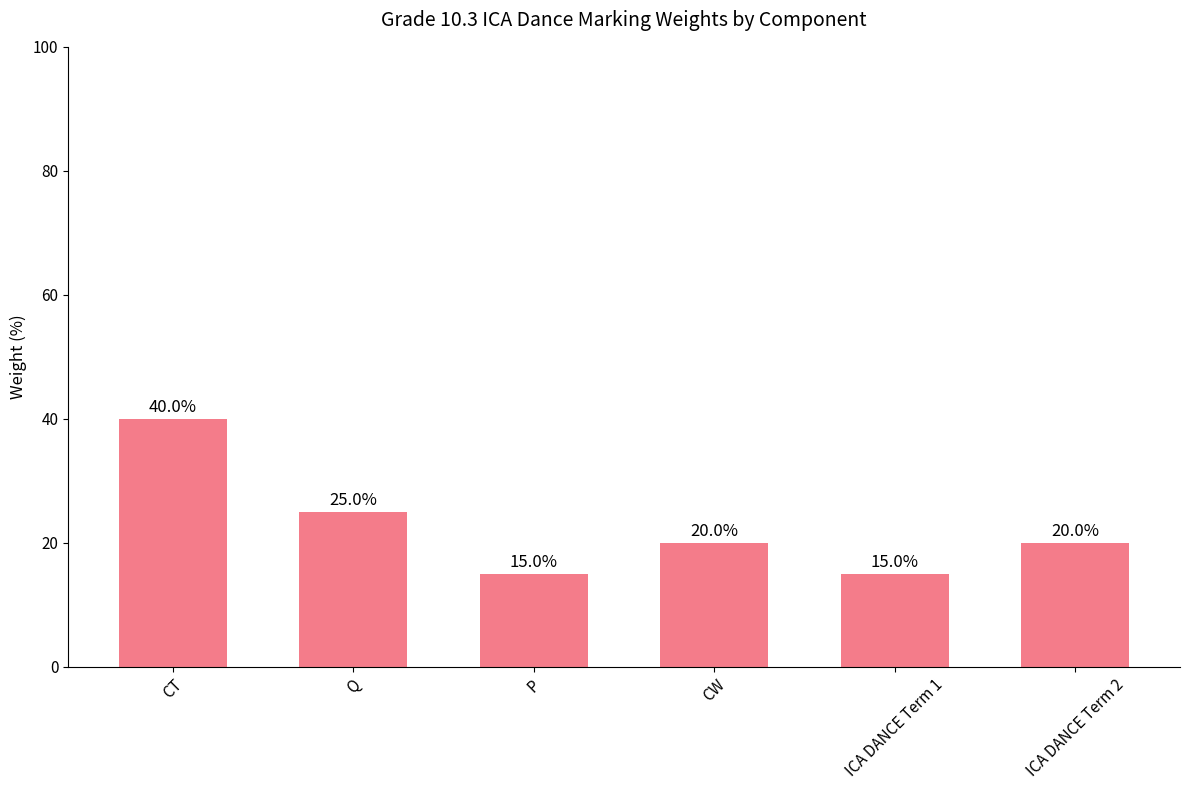

What is the difference between the maximum and minimum values?

25